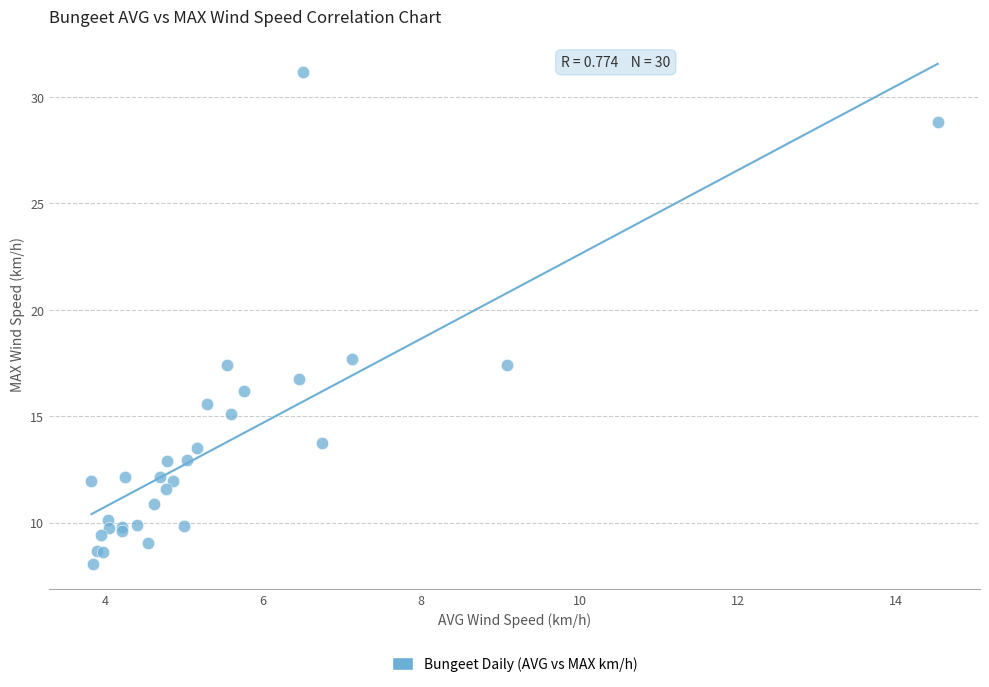

What Y value in the scatter plot is closest to 19?

17.7